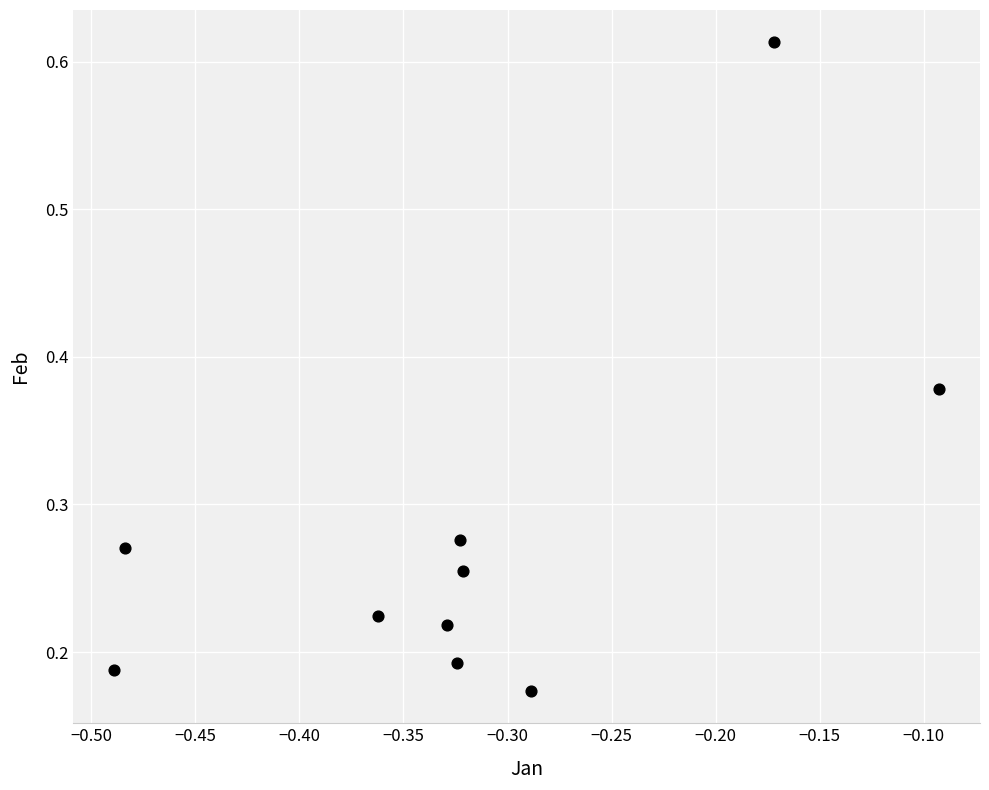

What is the average X value?

-0.3